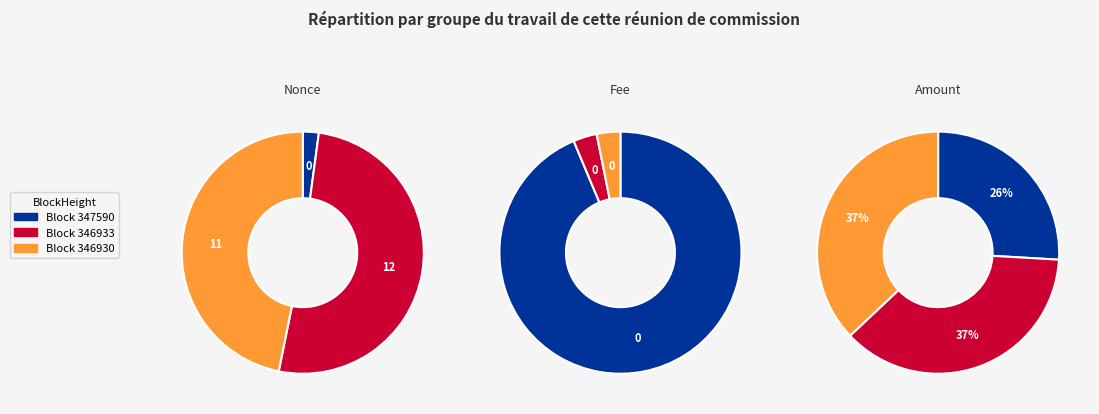

What is the largest slice in the pie chart?

346933